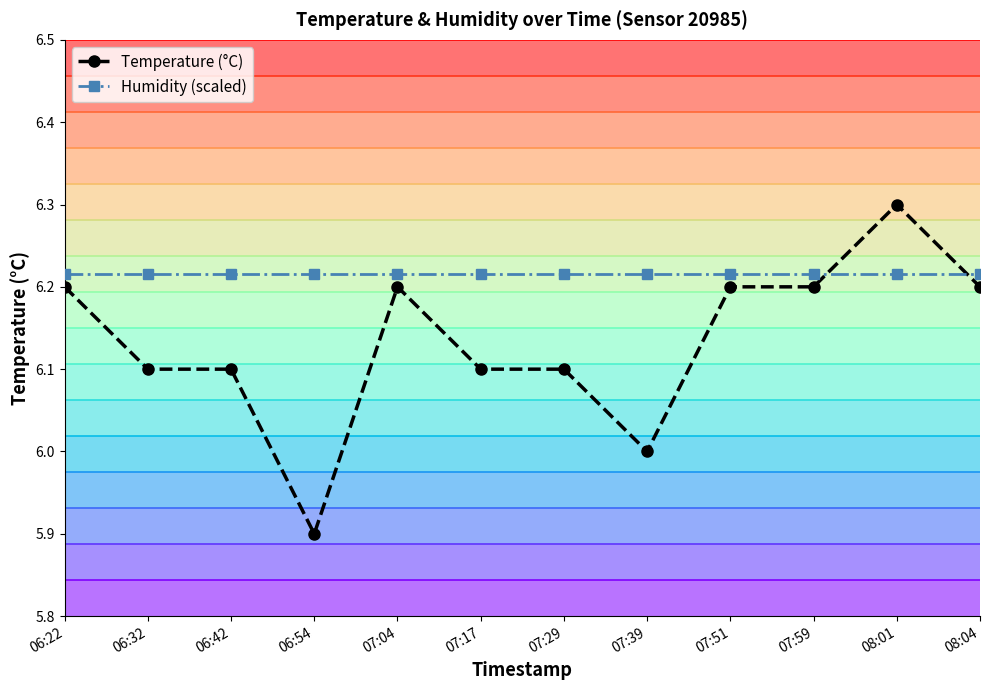

What position from the right is 06:32?

11